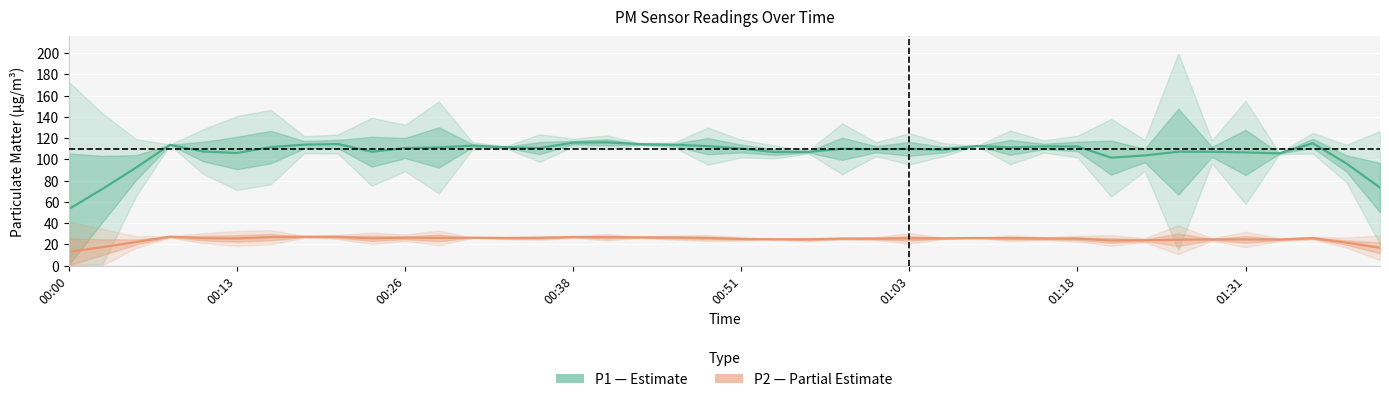

True or false: P1 (PM10) and P2 (PM2.5) cross at least once.

False